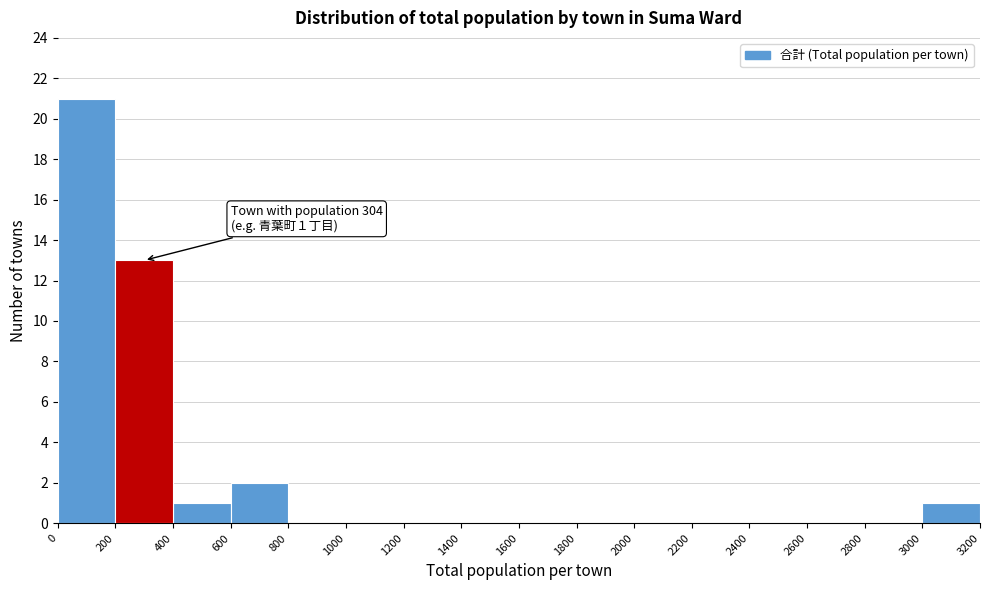

Which range on the x-axis has the tallest bar?

0 to 200